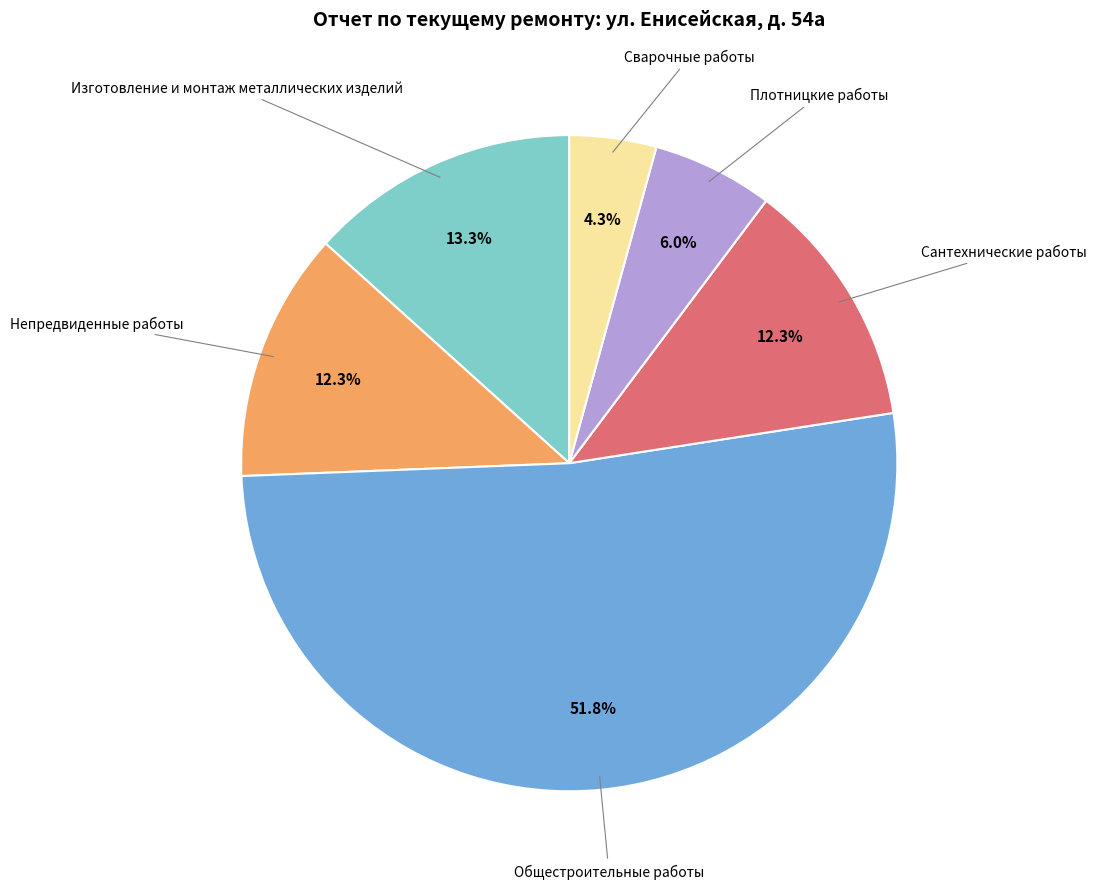

The Сантехнические работы slice represents 12% of the pie. True or false?

True